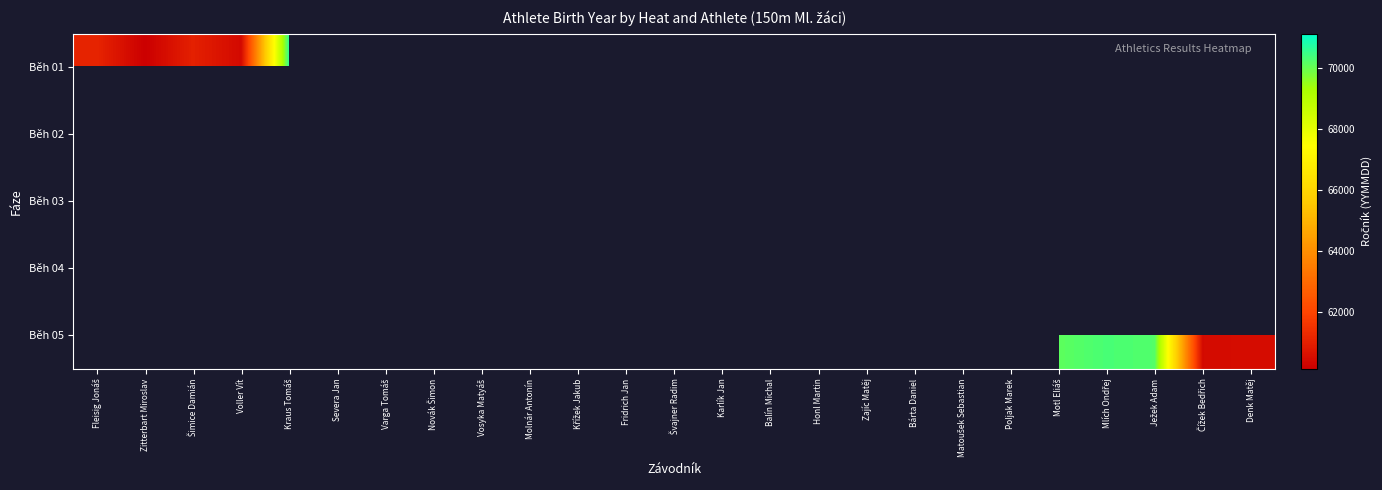

Which series has the largest range (max minus min)?

Běh 01